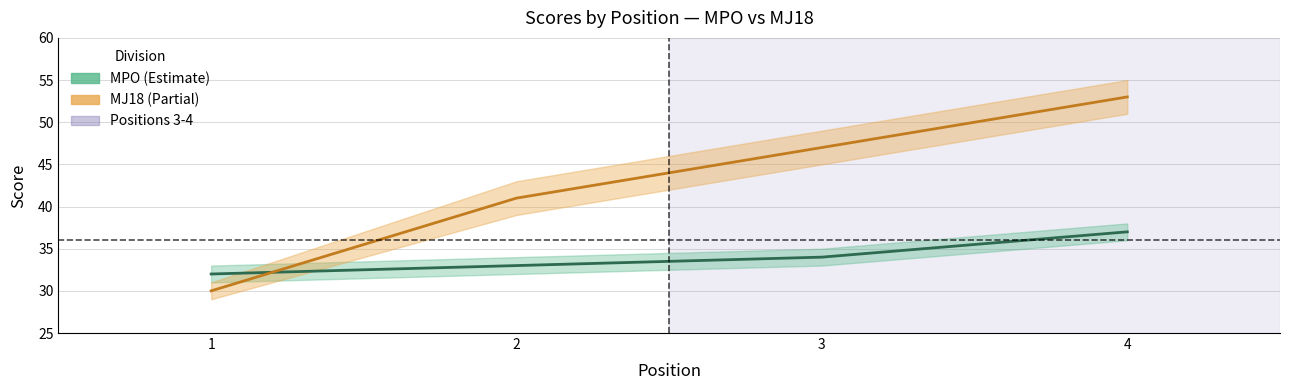

Is this an area chart (filled region under the line)?

No